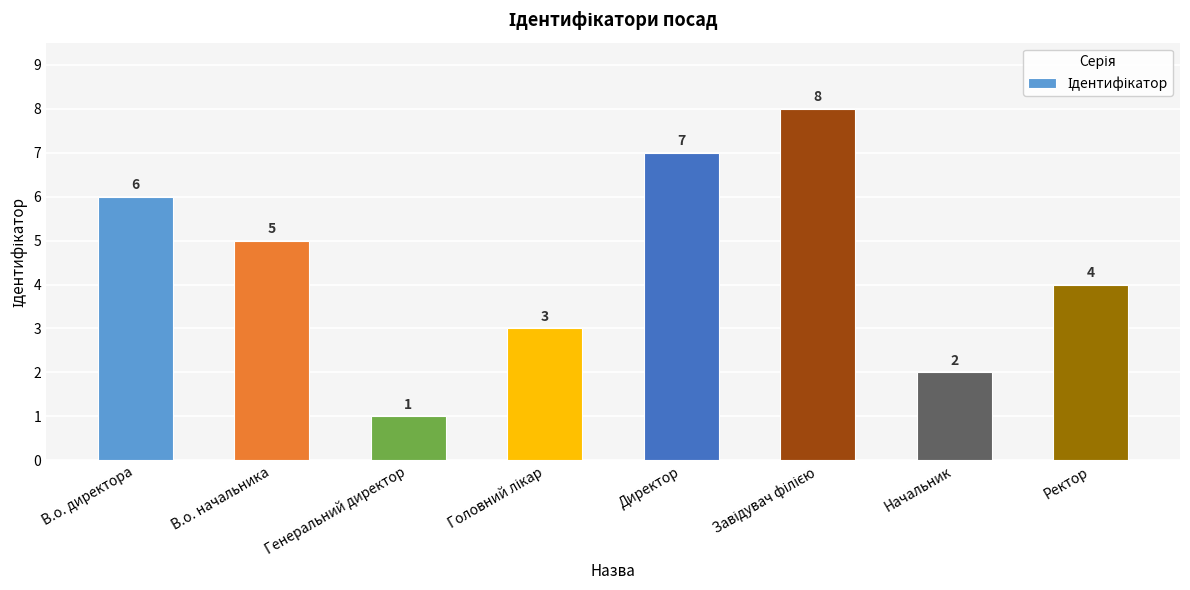

The chart shows a value of 2 at Начальник. True or false?

True